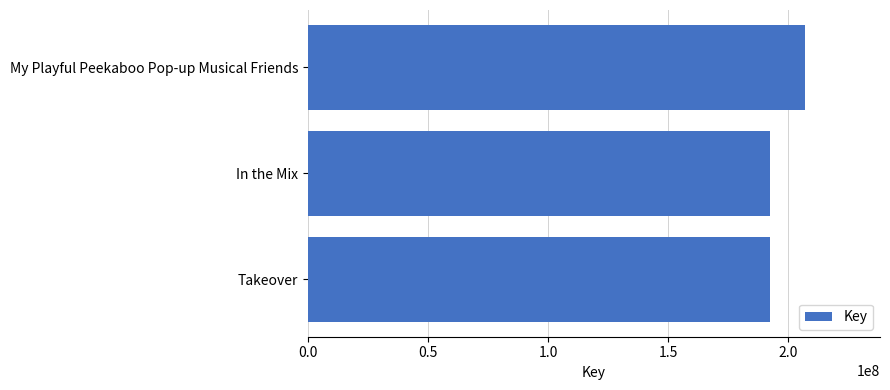

What is the difference between the maximum and minimum values?

14951101